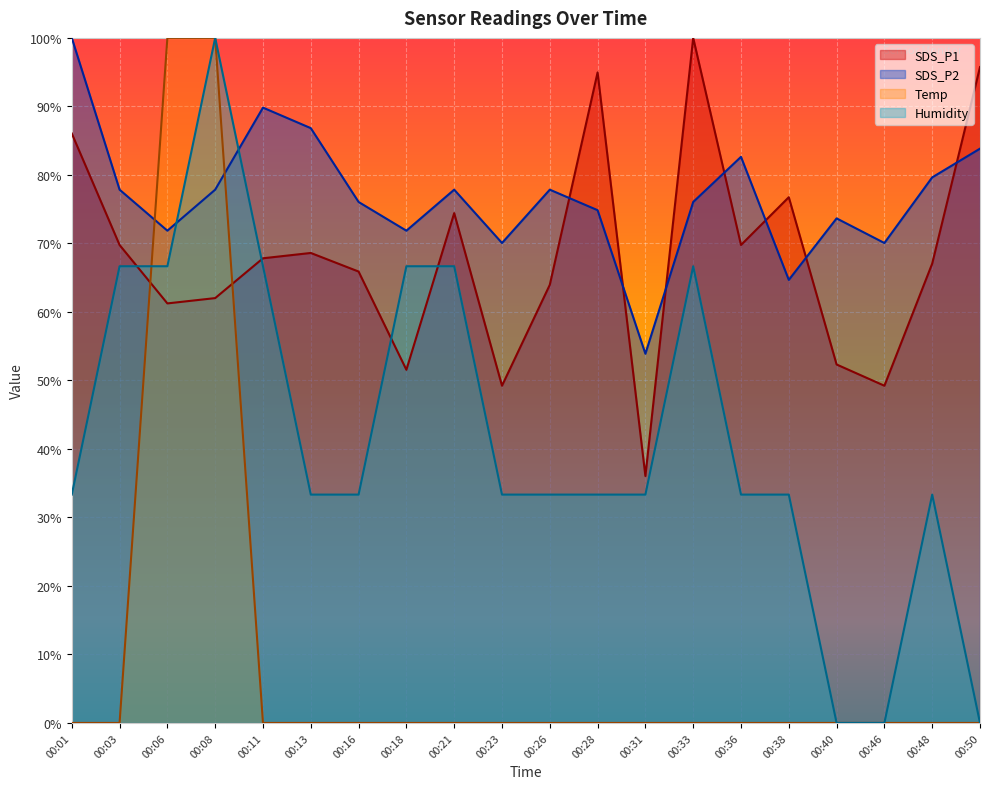

What is the total value across all series at 00:50?

179.6